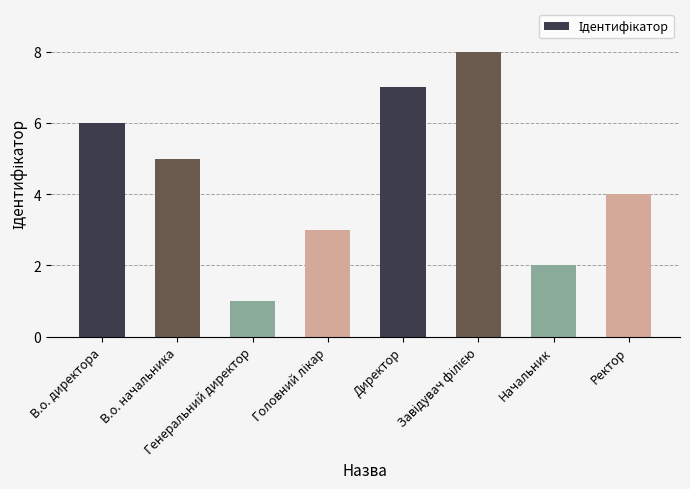

The chart shows a value of 1 at Начальник. True or false?

False